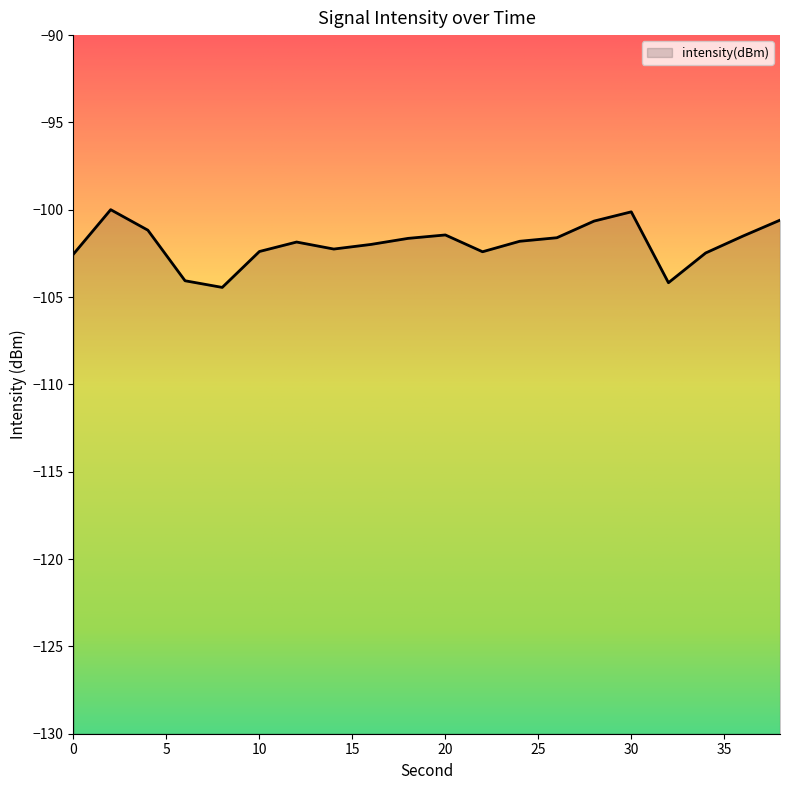

Rank the categories by value from lowest to highest.

8, 32, 6, 0, 34, 22, 10, 14, 16, 12, 24, 18, 26, 36, 20, 4, 28, 38, 30, 2